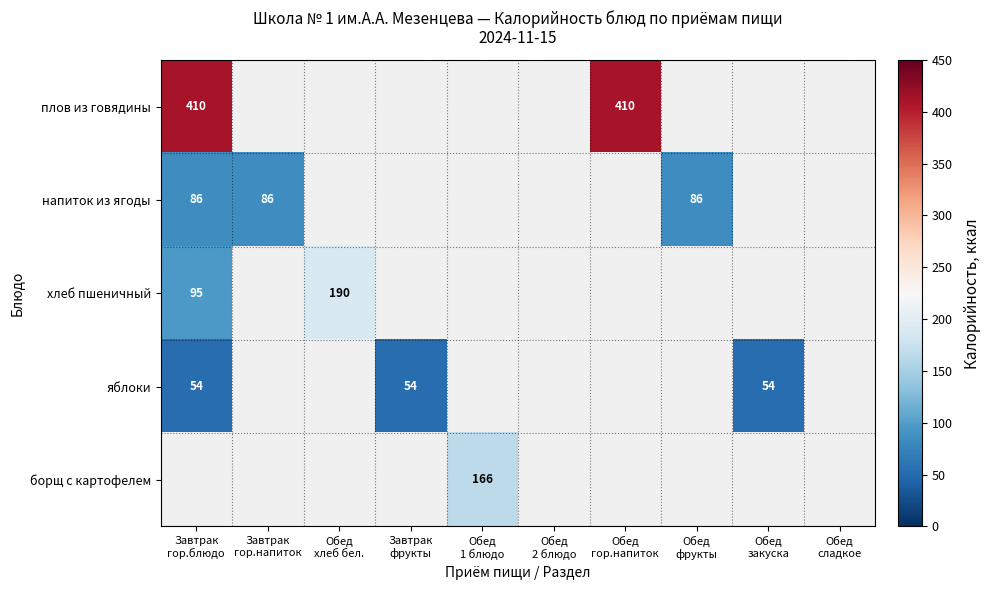

What is the minimum value shown in the chart?

54.0